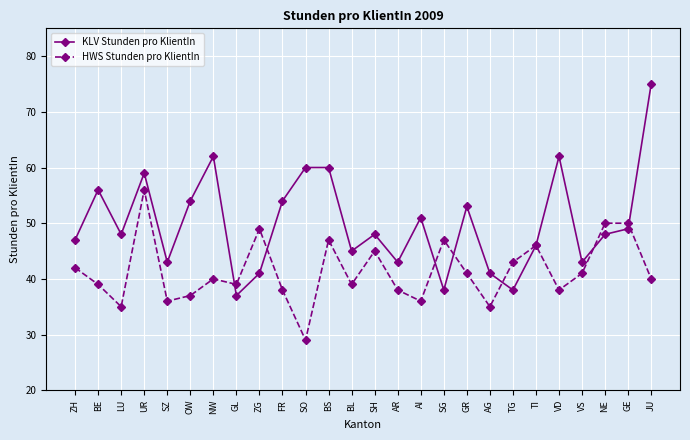

How many lines are shown in the chart?

2